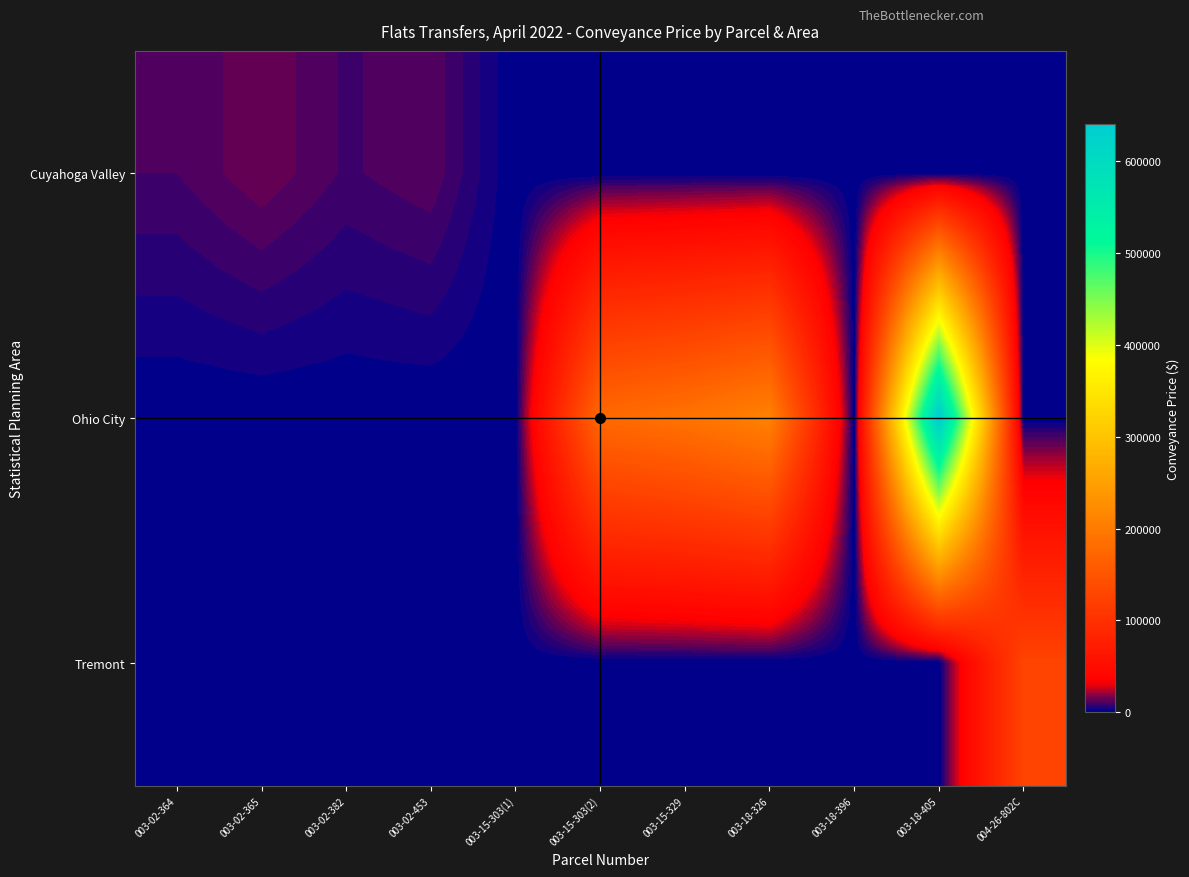

Count the number of categories in the chart.

11